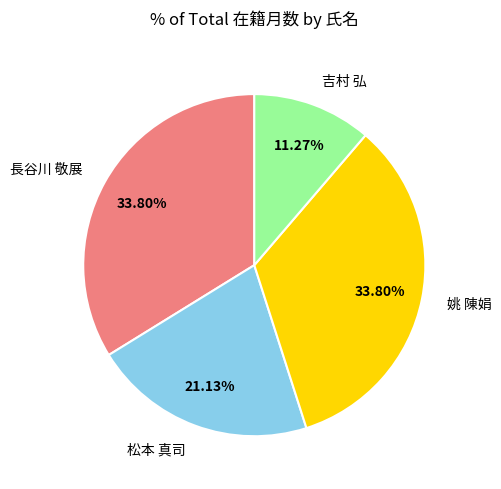

How many segments does this pie chart have?

4